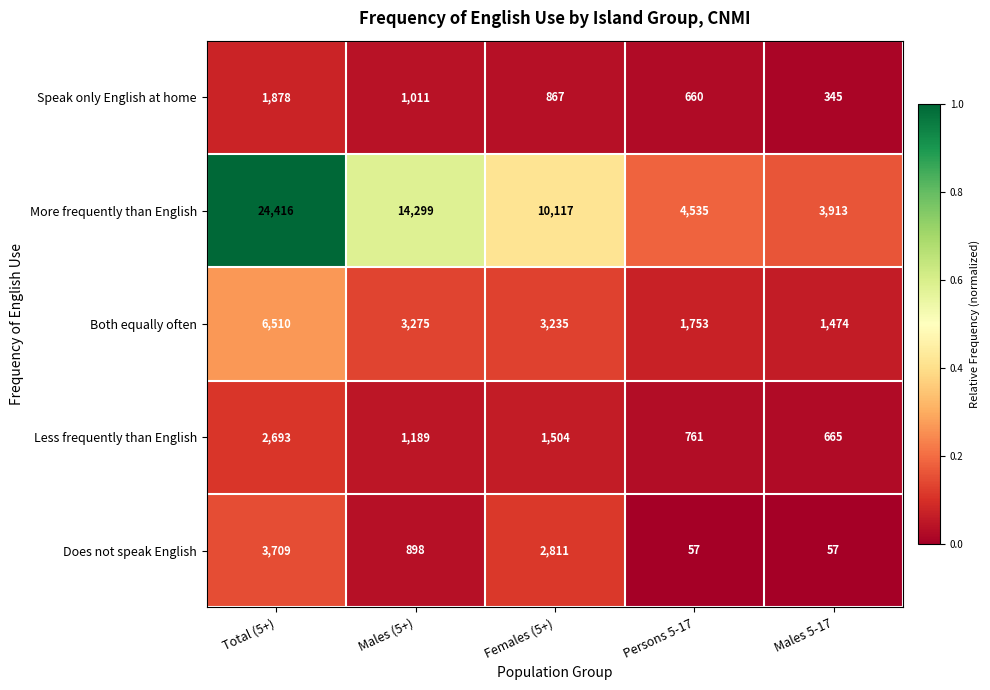

What is the spread (max minus min) of values at Males (5+)?

13401